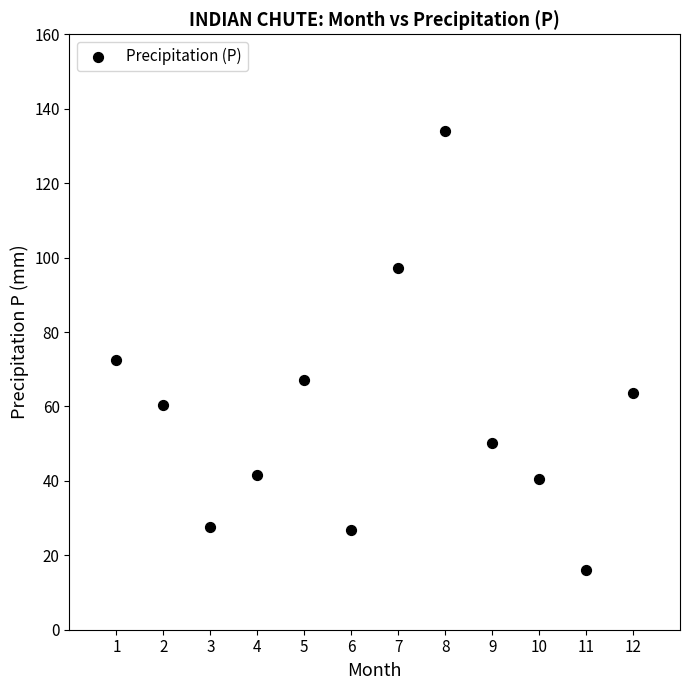

What is the average Y value?

58.1